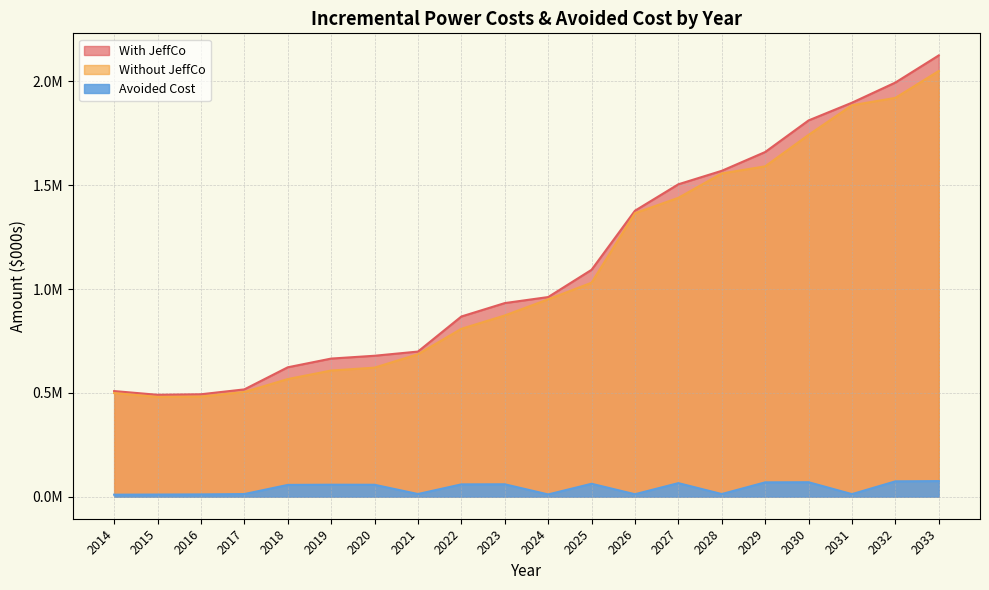

True or false: Avoided Cost and Without JeffCo intersect in this chart.

False